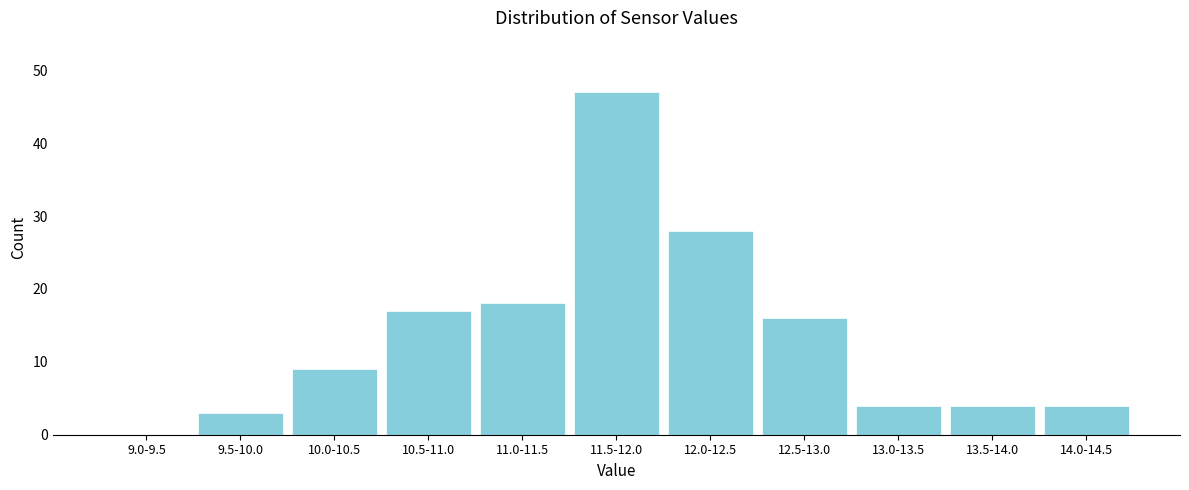

Reading left to right, what are all the values shown in this chart?

9.0-9.5=0	9.5-10.0=3	10.0-10.5=9	10.5-11.0=17	11.0-11.5=18	11.5-12.0=47	12.0-12.5=28	12.5-13.0=16	13.0-13.5=4	13.5-14.0=4	14.0-14.5=4